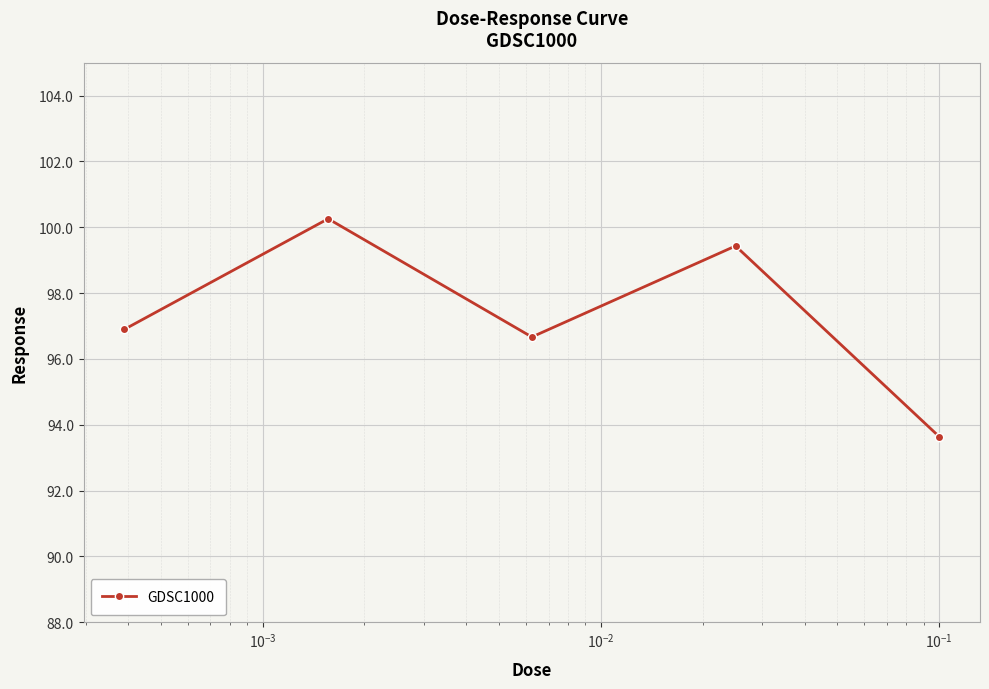

What is the minimum value shown in the chart?

93.6